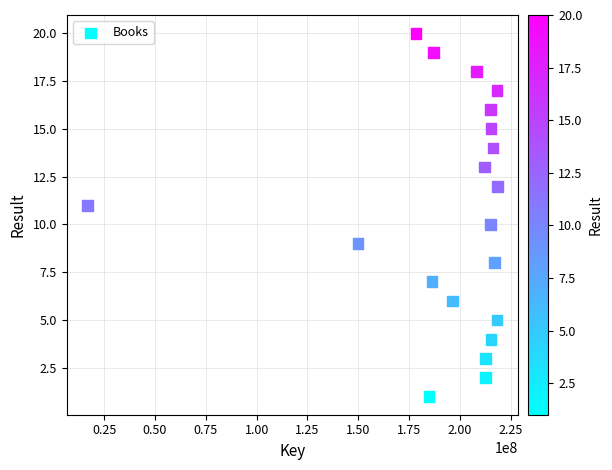

What is the range of Y values (max minus min)?

19